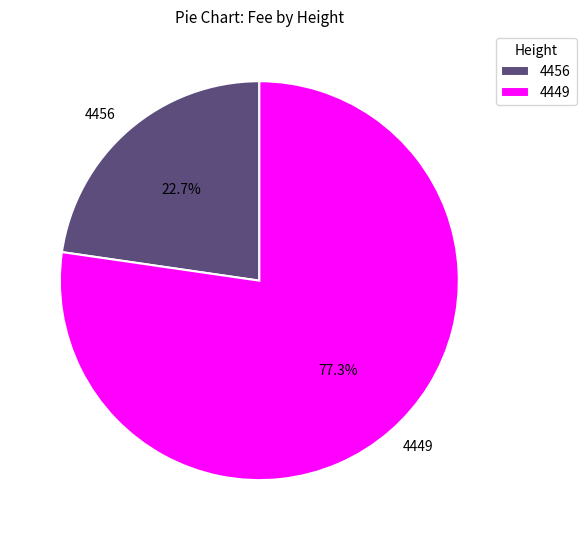

Which slice is the smallest?

4456